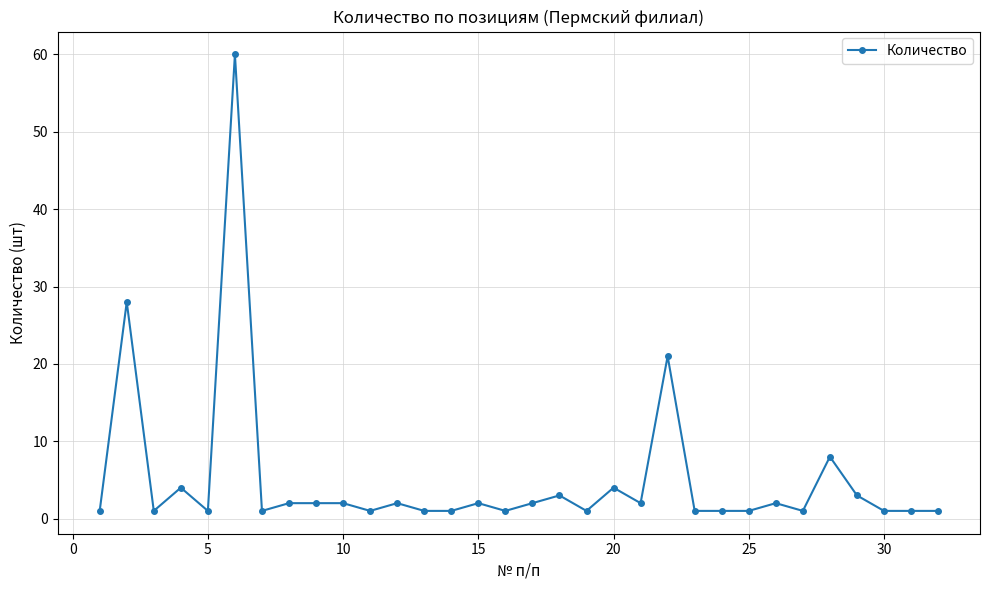

What is the maximum value shown in the chart?

60